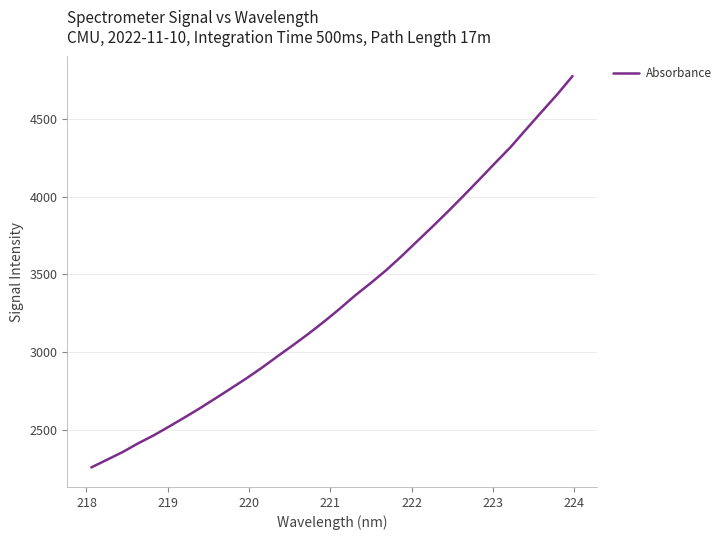

What is the difference between the maximum and minimum values?

2514.4